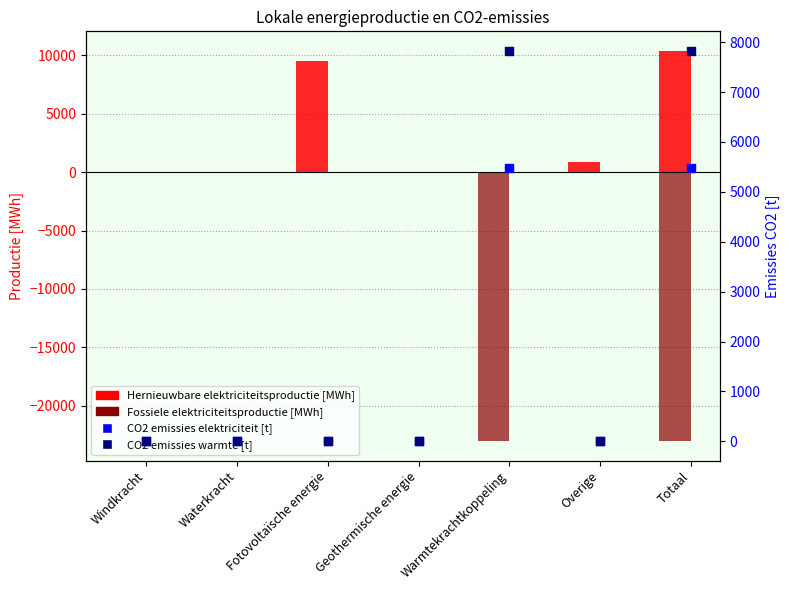

Is the value of Fossiele elektriciteitsproductie at Overige greater than the value of CO2 emissies warmte [t] at Windkracht?

No